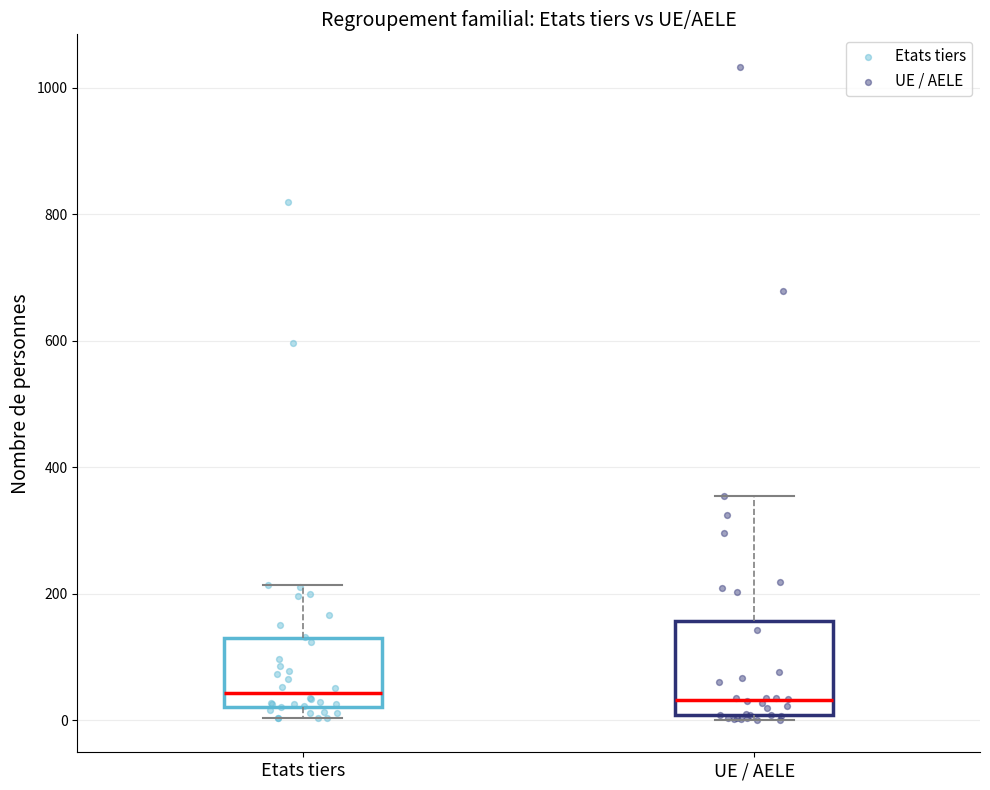

Which box is the tallest, from its lower edge to its upper edge?

UE / AELE